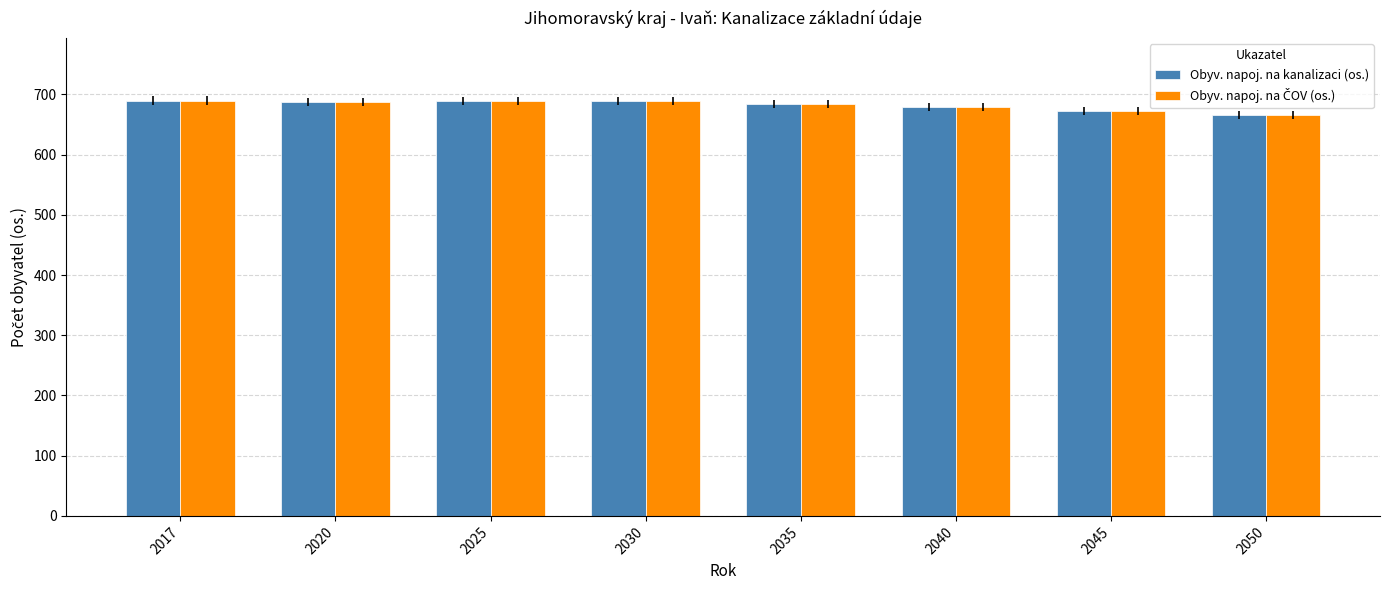

True or false: Obyv. napoj. na kanalizaci (os.) has a value of 684 at 2035.

True